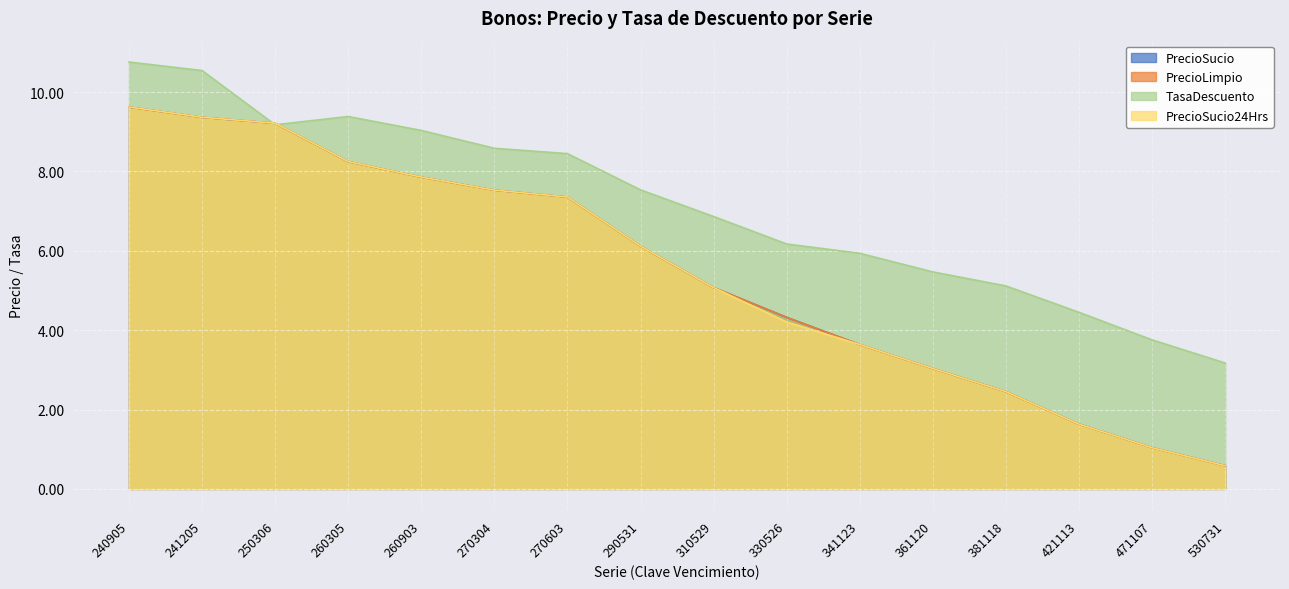

The PrecioSucio series shows 5.9 at 330526. True or false?

False